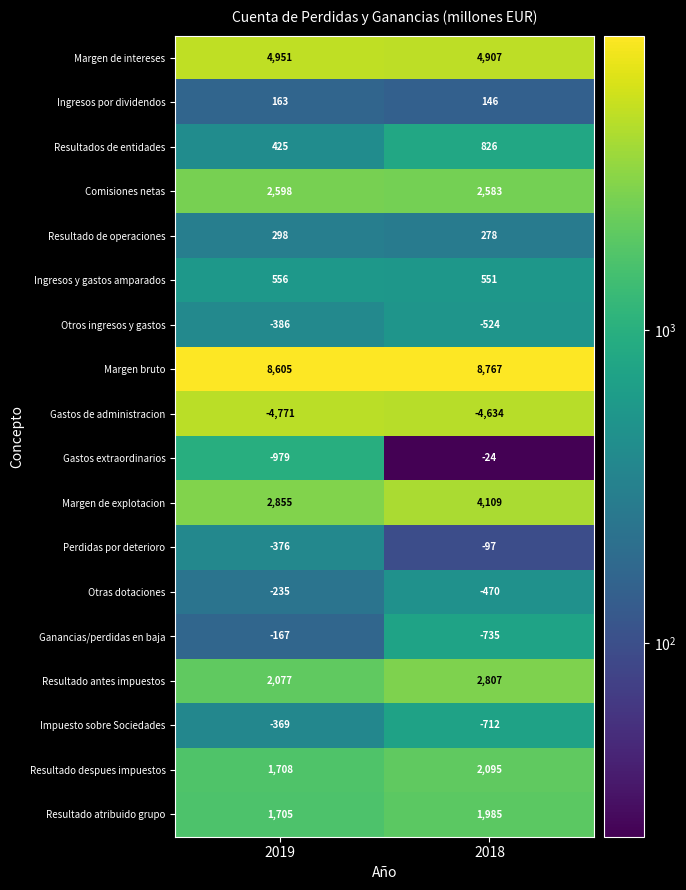

The value of Ganancias/perdidas en baja at 2018 is -735. True or false?

True